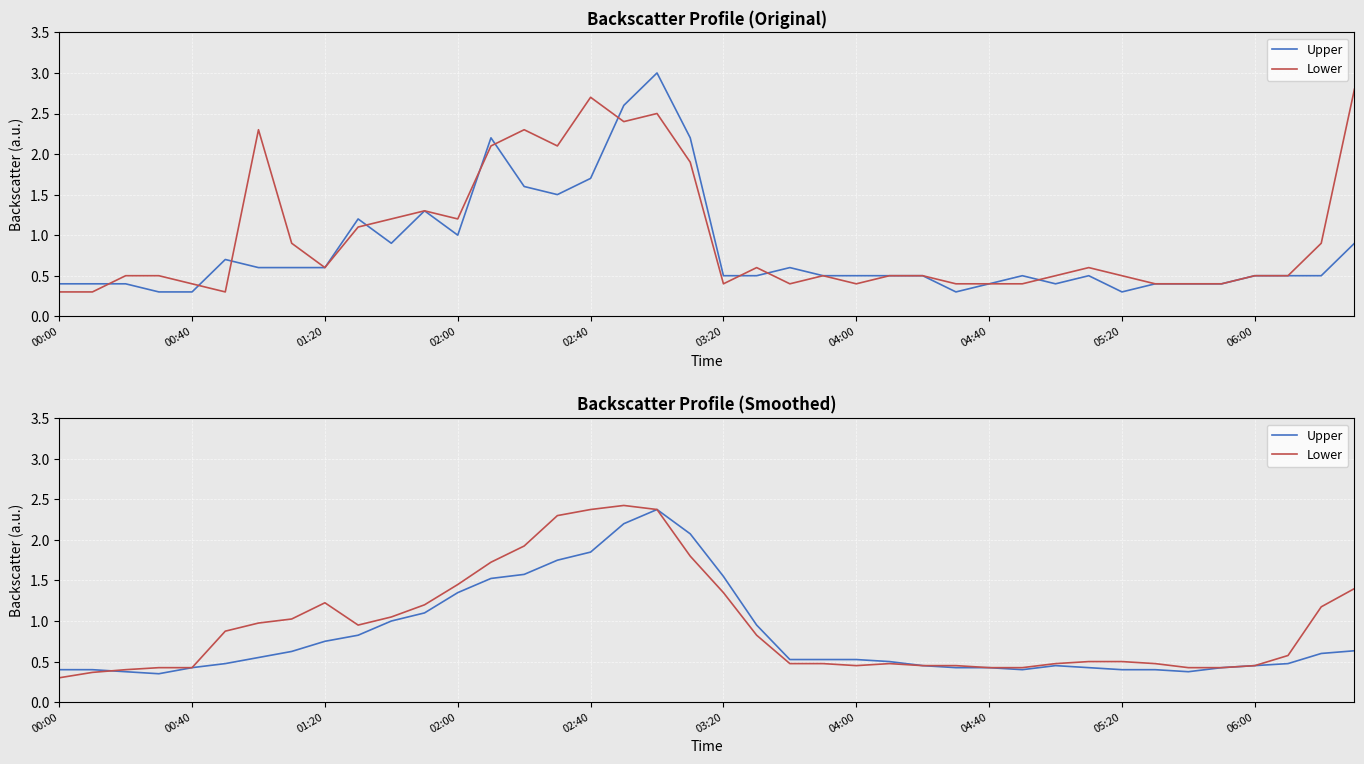

Where do Lower and Upper first cross each other?

00:40 and 01:20